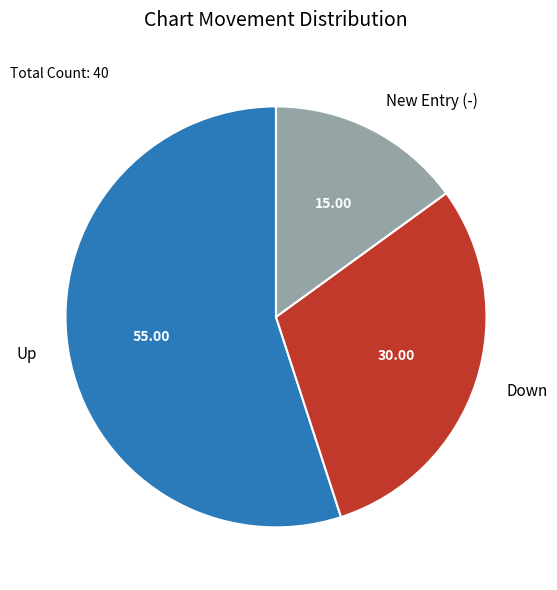

Approximately how many times larger is the value at New Entry (-) compared to Down?

0.5